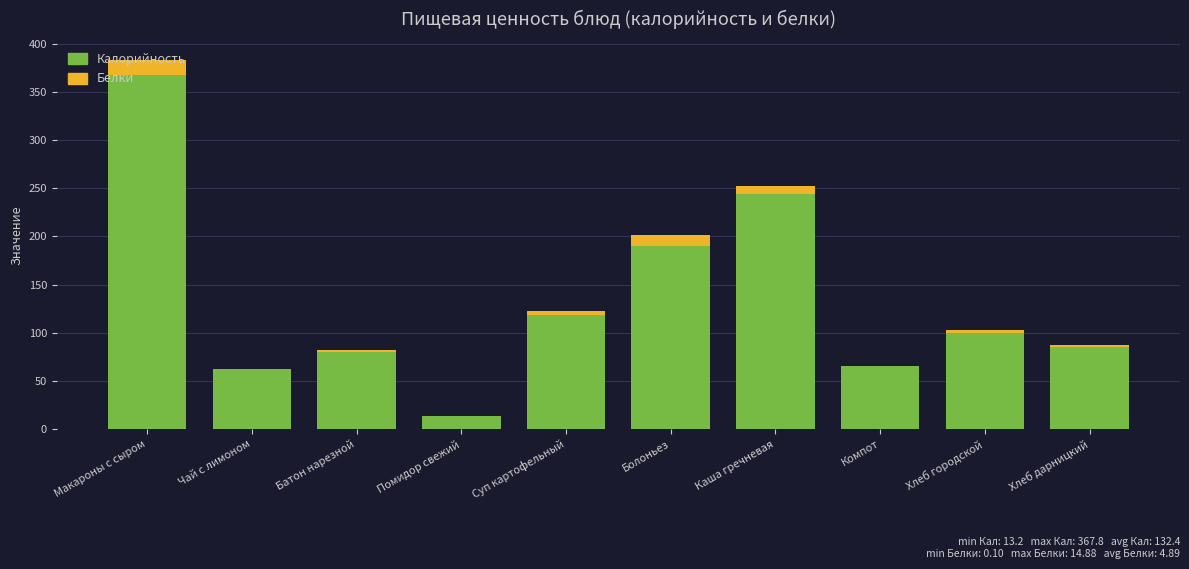

What is the average value of the Калорийность series?

132.4